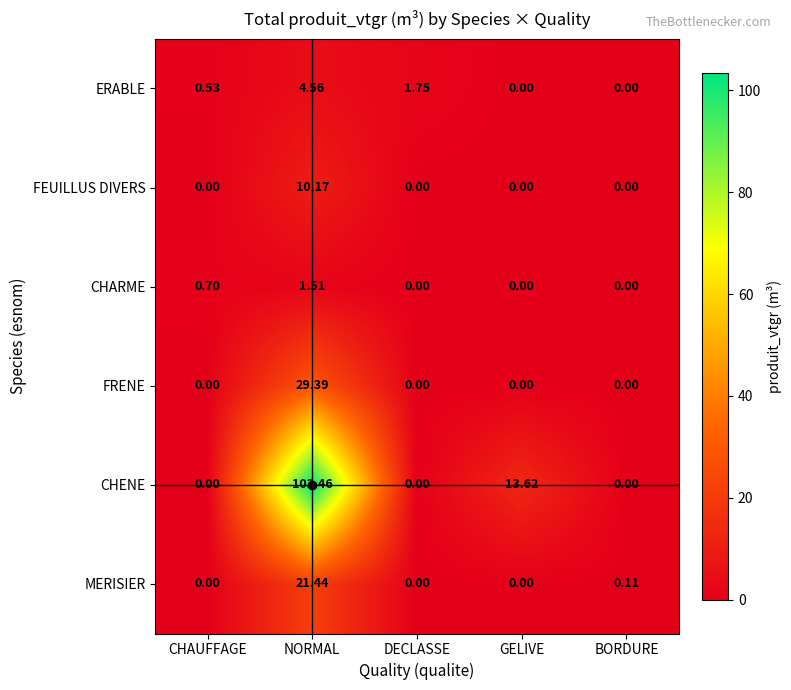

List the series in order of their peak value, lowest first.

CHARME, ERABLE, FEUILLUS DIVERS, MERISIER, FRENE, CHENE